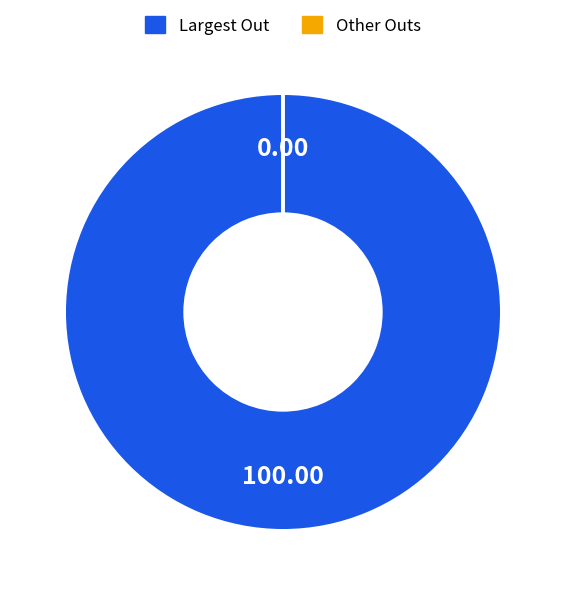

Is there any slice that represents more than half of the pie?

Yes